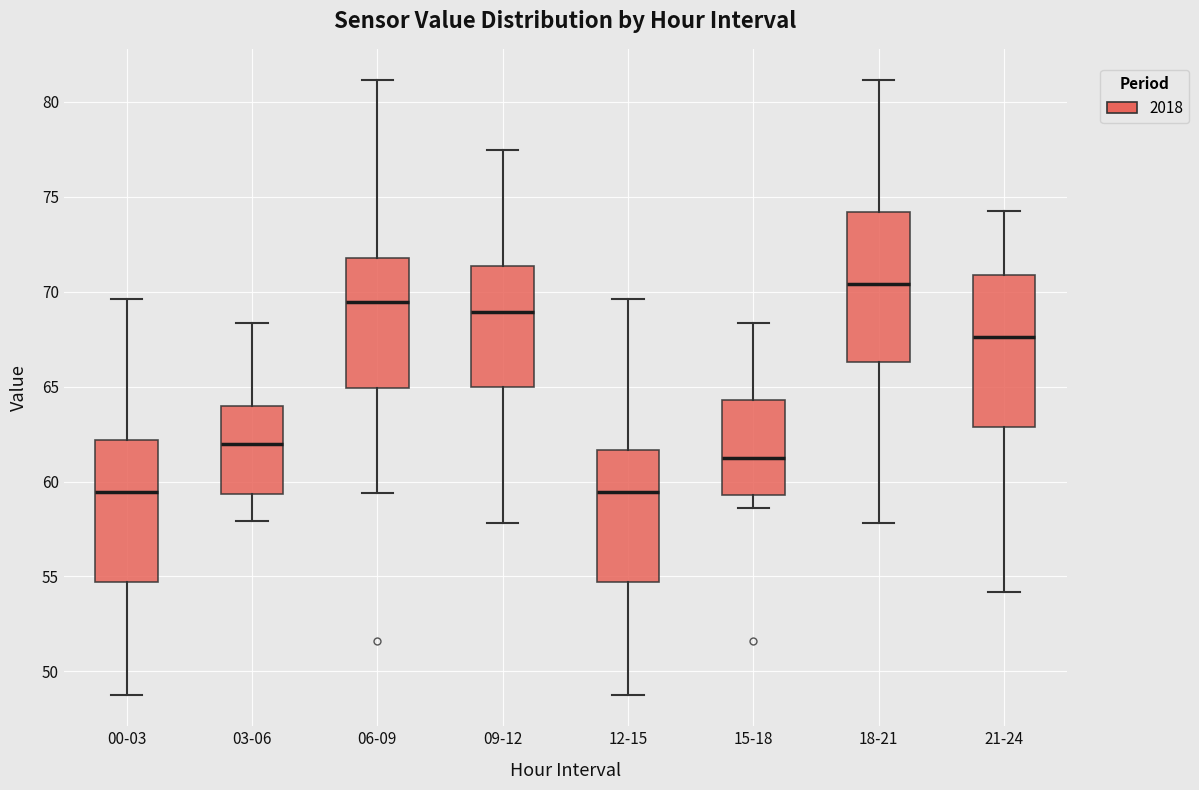

Reading left to right, transcribe this box plot: for each box, give where its median line is, the range the box spans, and where its two whiskers end, as read against the y-axis. The values are not printed on the chart, so give them approximately, as read against the axis.

00-03: median 59.5, box 54.5 to 62.0, whiskers 48.5 to 69.5
03-06: median 62.0, box 59.5 to 64.0, whiskers 58.0 to 68.5
06-09: median 69.5, box 65.0 to 72.0, whiskers 59.5 to 81.0
09-12: median 69.0, box 65.0 to 71.5, whiskers 58.0 to 77.5
12-15: median 59.5, box 54.5 to 61.5, whiskers 48.5 to 69.5
15-18: median 61.5, box 59.5 to 64.5, whiskers 58.5 to 68.5
18-21: median 70.5, box 66.5 to 74.0, whiskers 58.0 to 81.0
21-24: median 67.5, box 63.0 to 71.0, whiskers 54.0 to 74.5